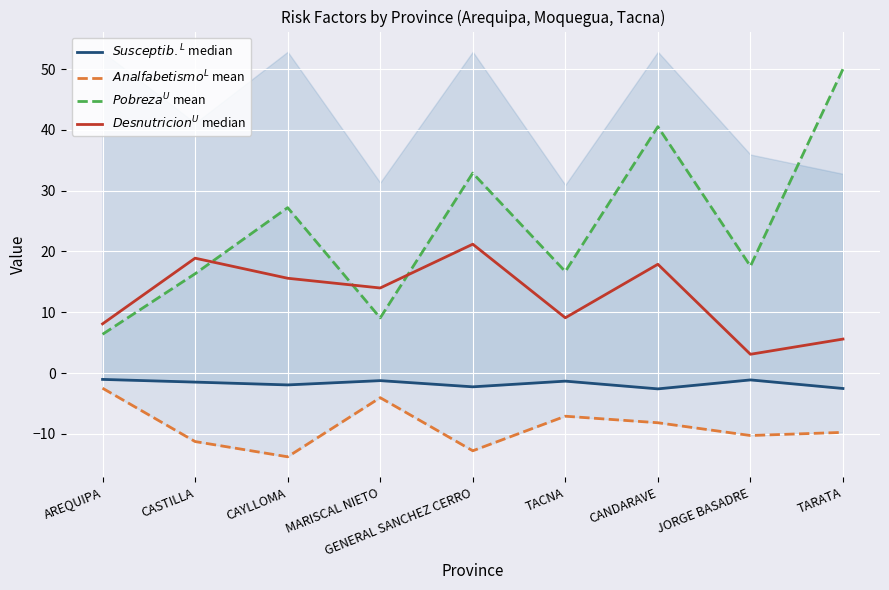

Which series has the largest total across all categories?

$Pobreza^U$ mean